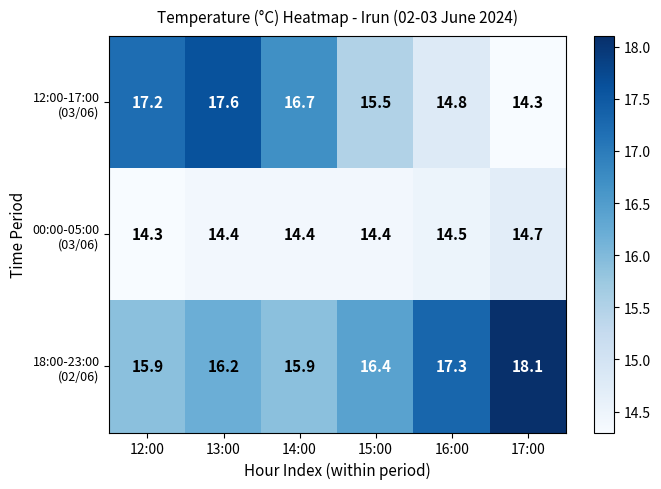

What is the spread (max minus min) of values at 13:00?

3.2